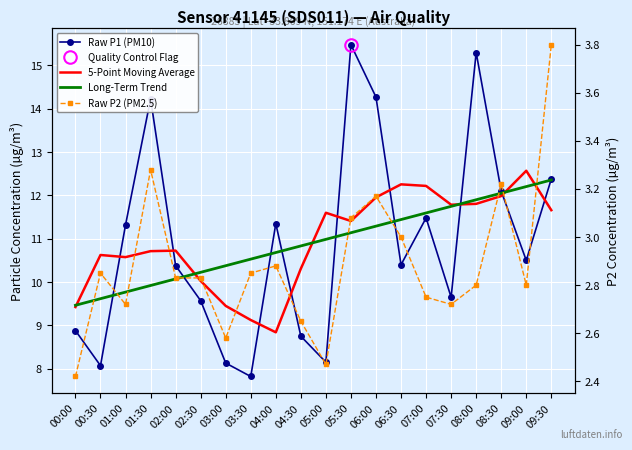

True or false: Raw P1 (PM10) and Raw P2 (PM2.5) cross at least once.

False